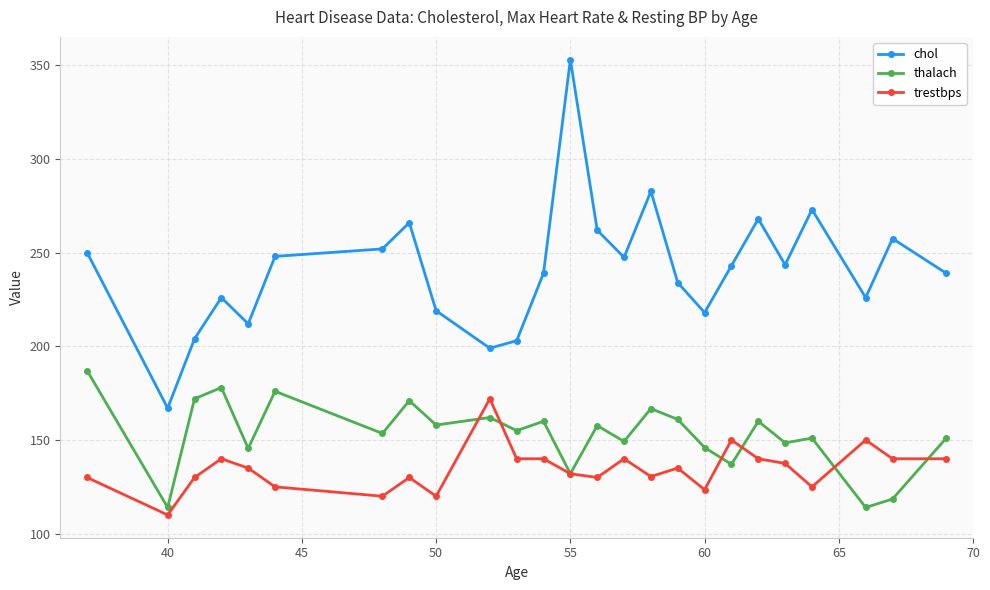

True or false: chol and trestbps cross at least once.

False